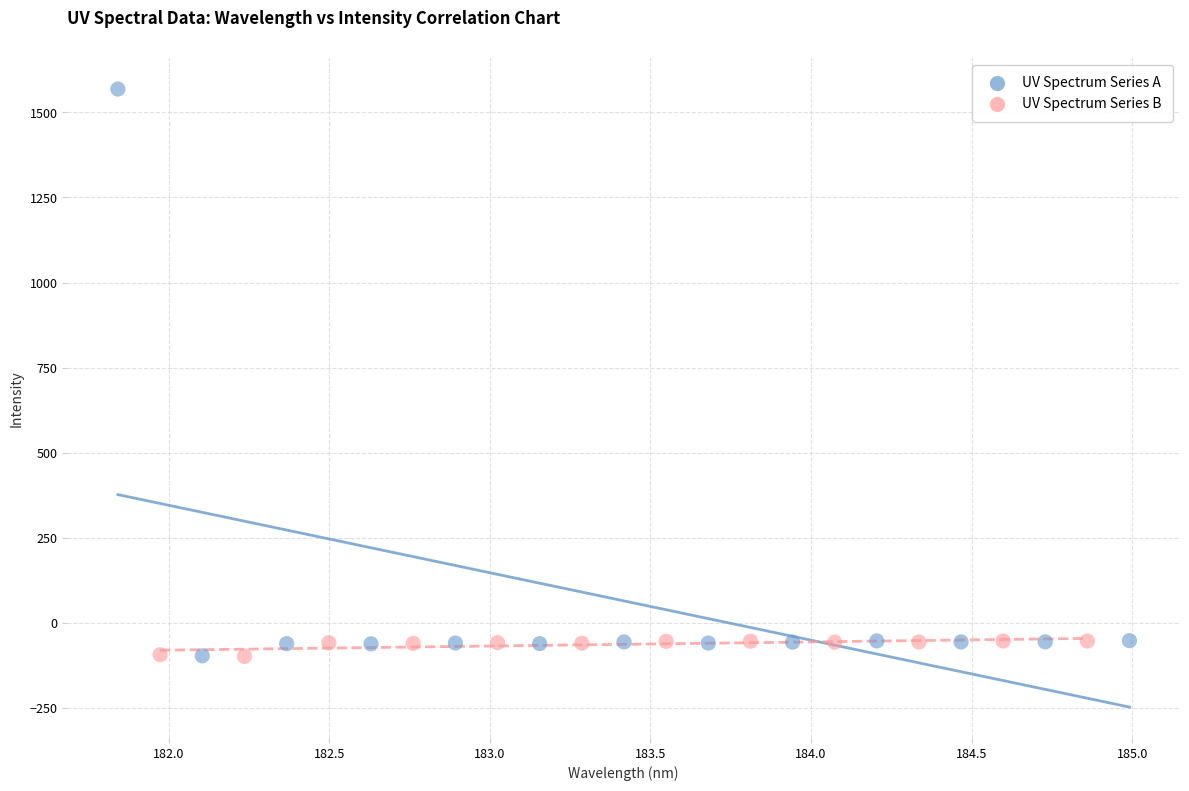

Which series has the largest Y range (max minus min)?

UV Spectrum Series A